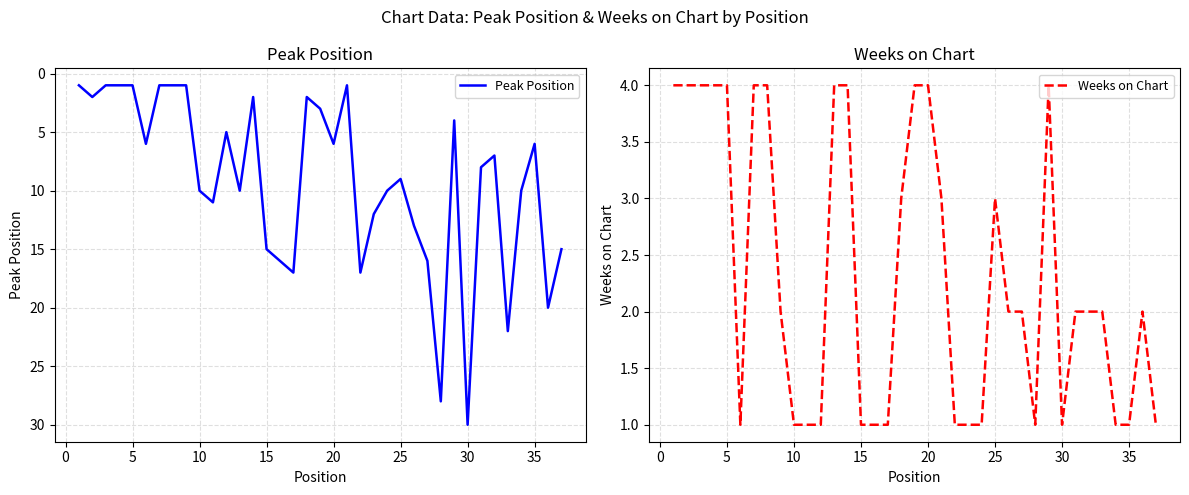

What is the maximum value for Peak Position?

30